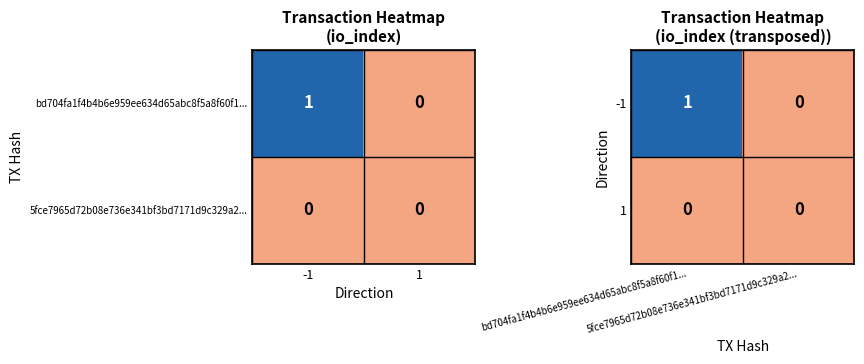

Which series has the widest spread of values?

-1